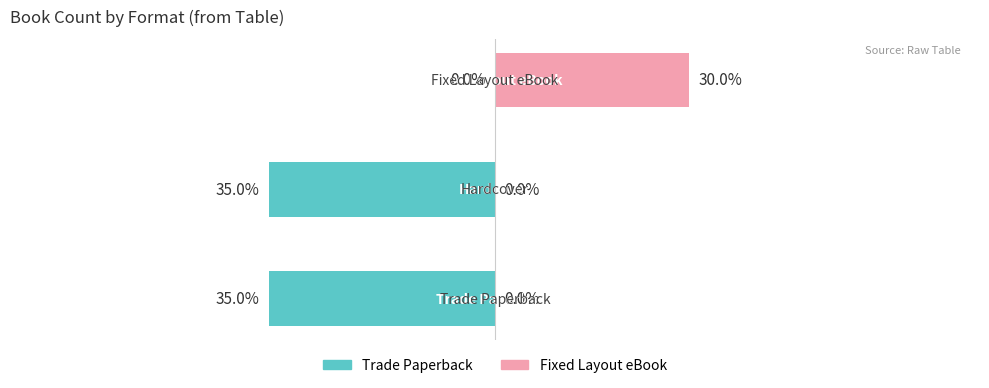

Which series has the largest range (max minus min)?

Trade Paperback / Hardcover